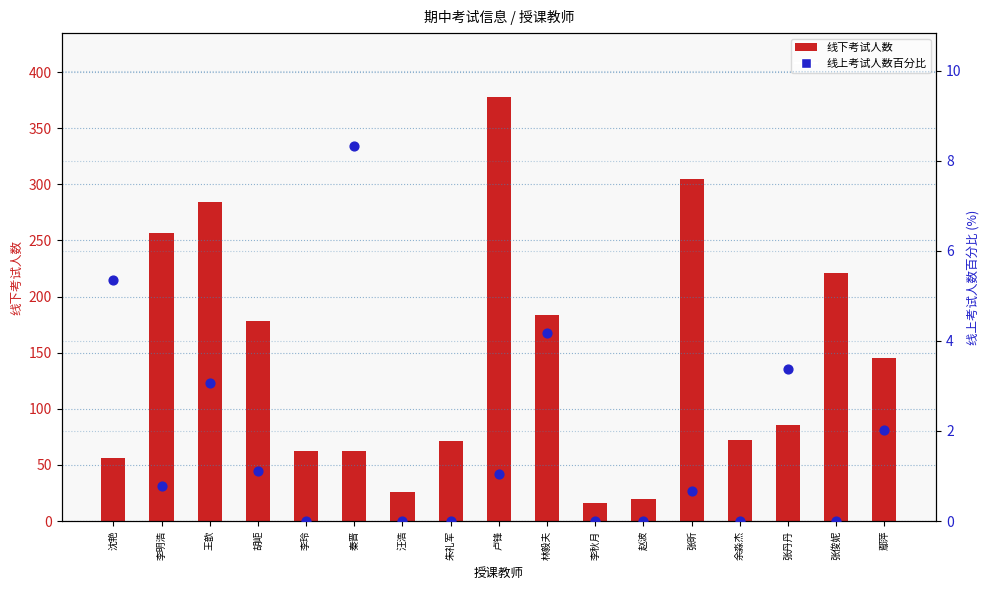

What are all the series names shown in the legend?

线下考试人数, 线上考试人数百分比